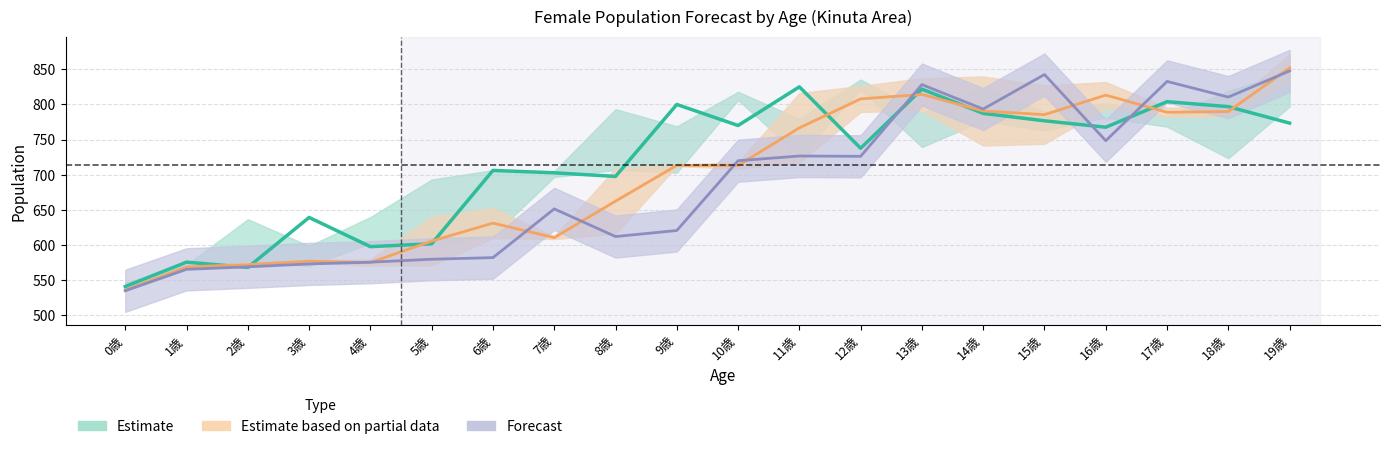

At which category is the sum across all series the highest?

19歳